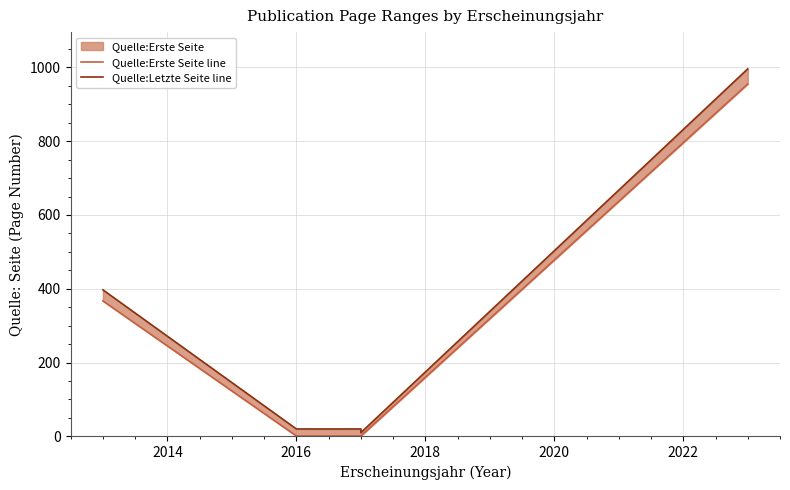

How many interior local valleys does the Quelle:Letzte Seite line series have?

1